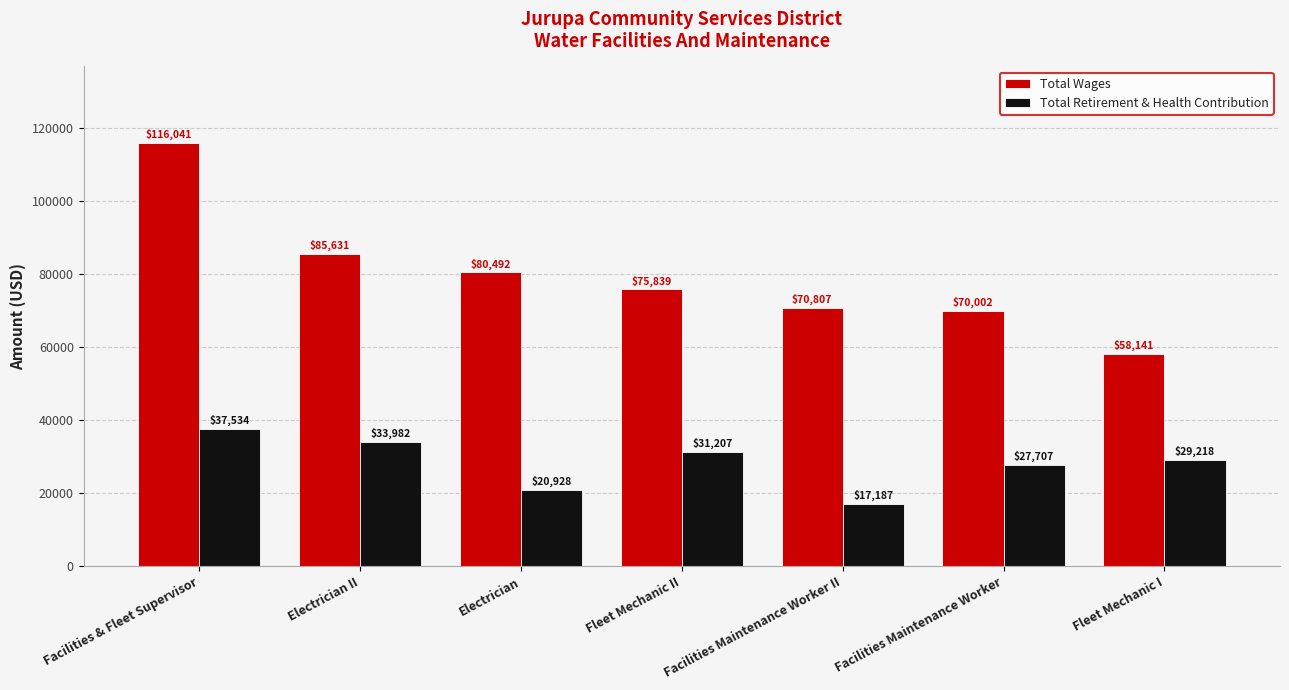

What is the difference between the maximum and minimum values in the Total Wages series?

57900